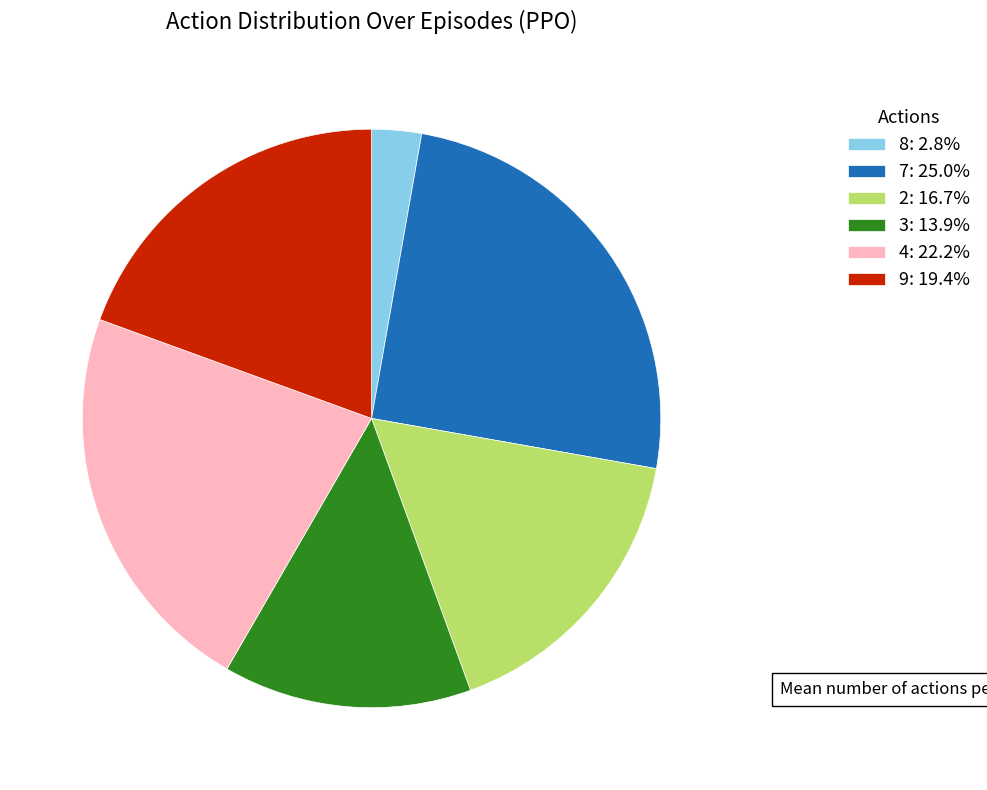

What is the ratio of the value at 2: 16.7% to the value at 9: 19.4%?

0.9